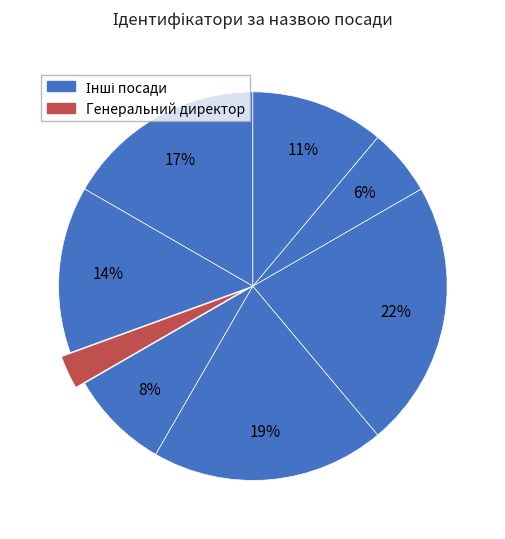

How many segments does this pie chart have?

8